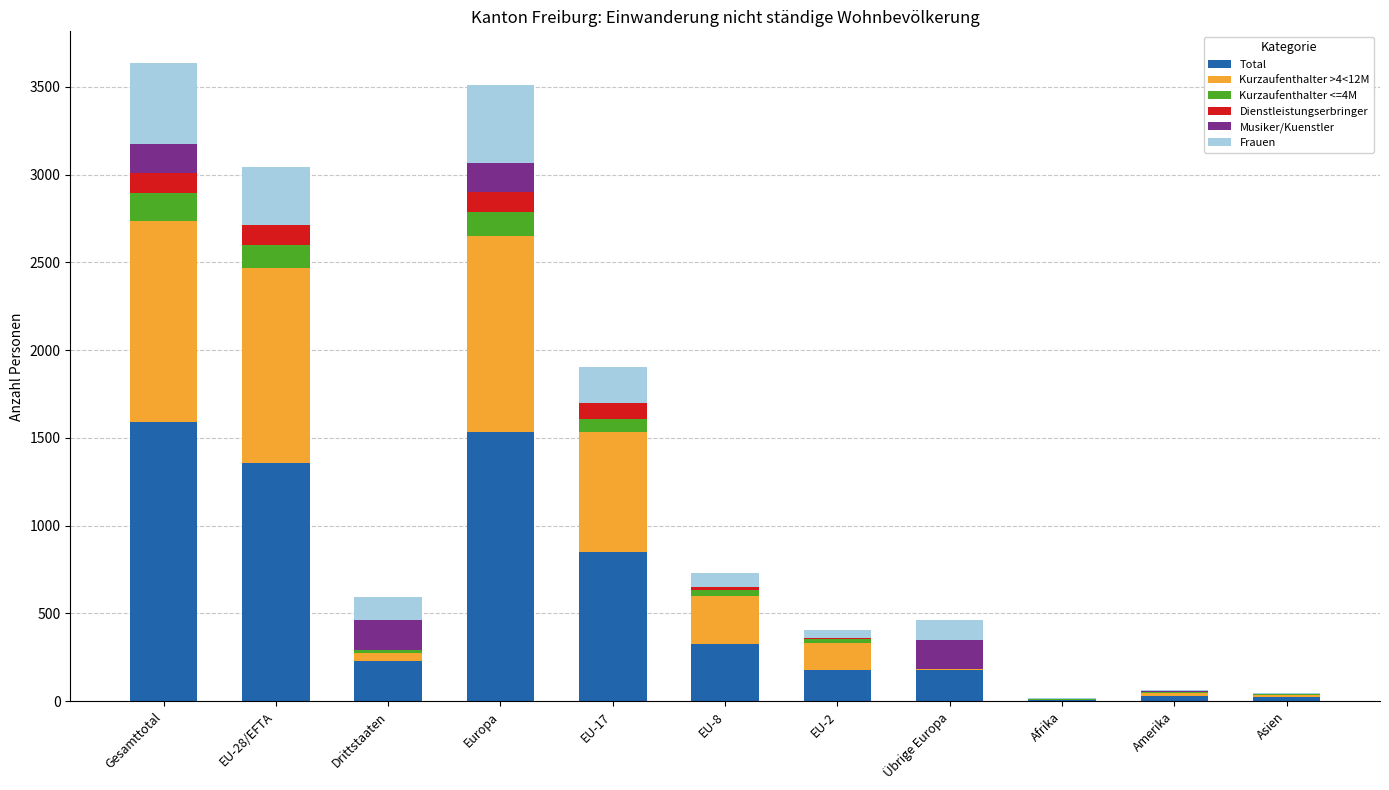

True or false: Total has a value of 868 at Europa.

False